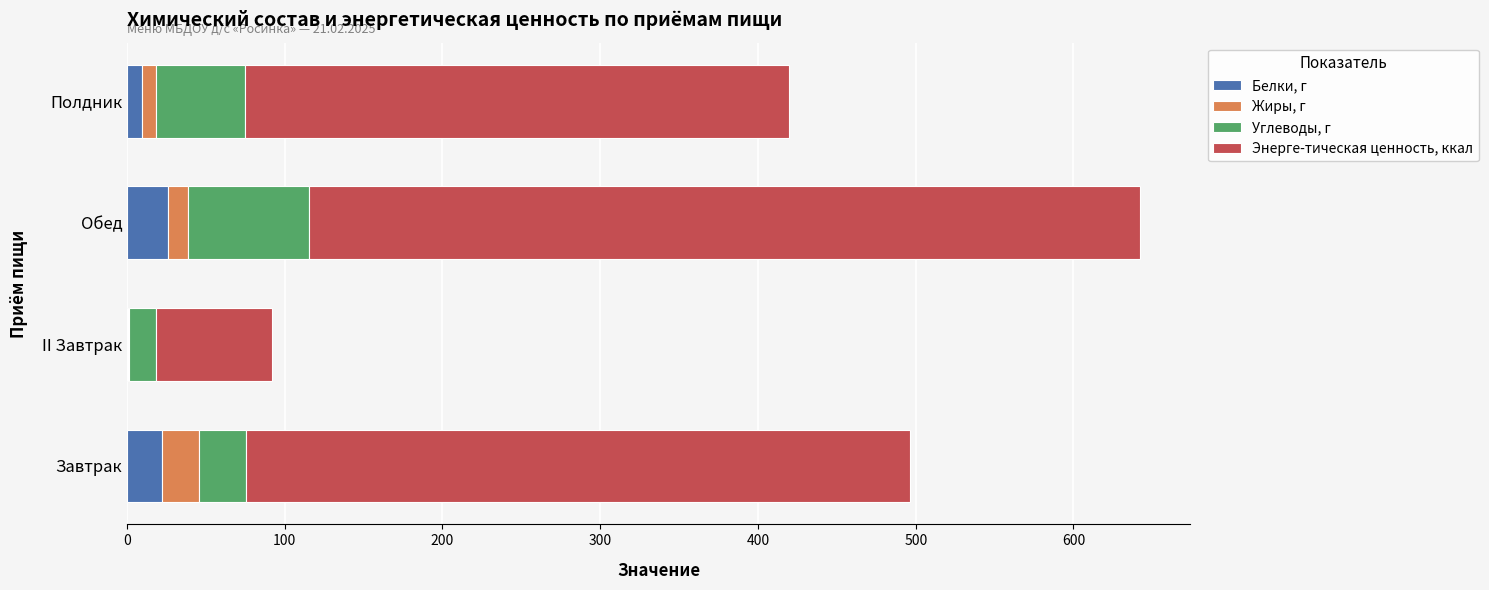

What is the maximum value for Белки, г?

25.7